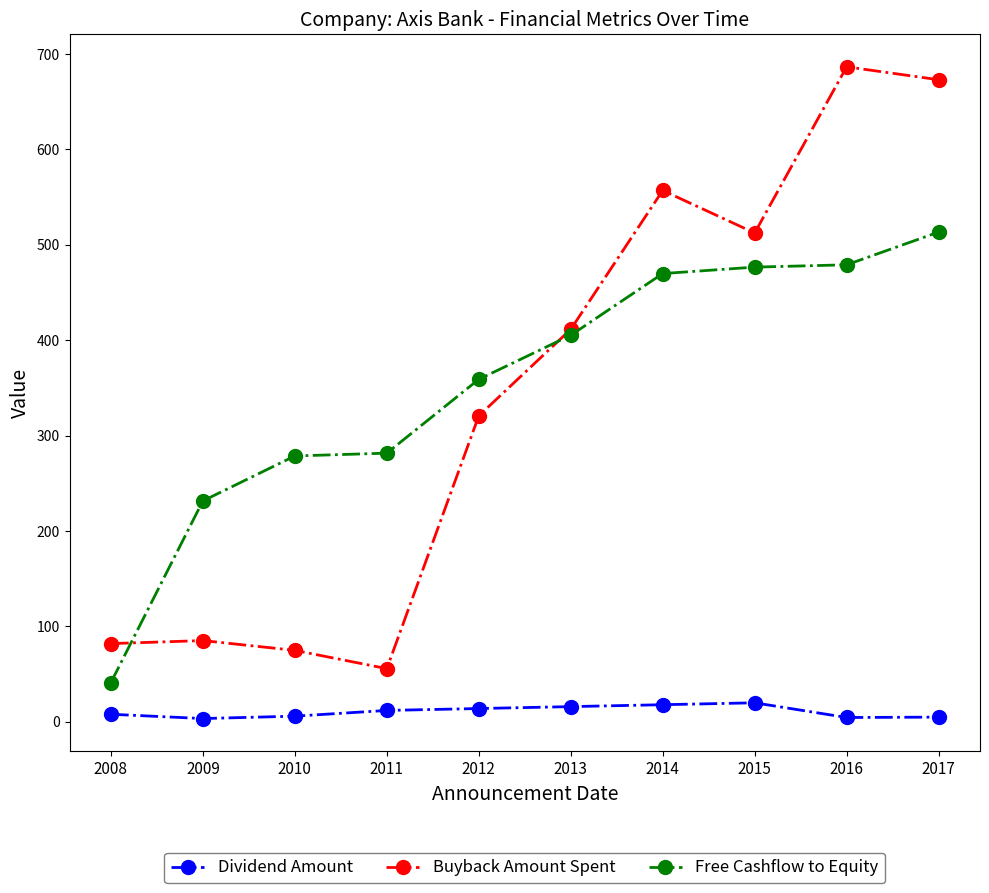

What is the value of the Buyback Amount Spent point at the 2nd from the left?

85.2